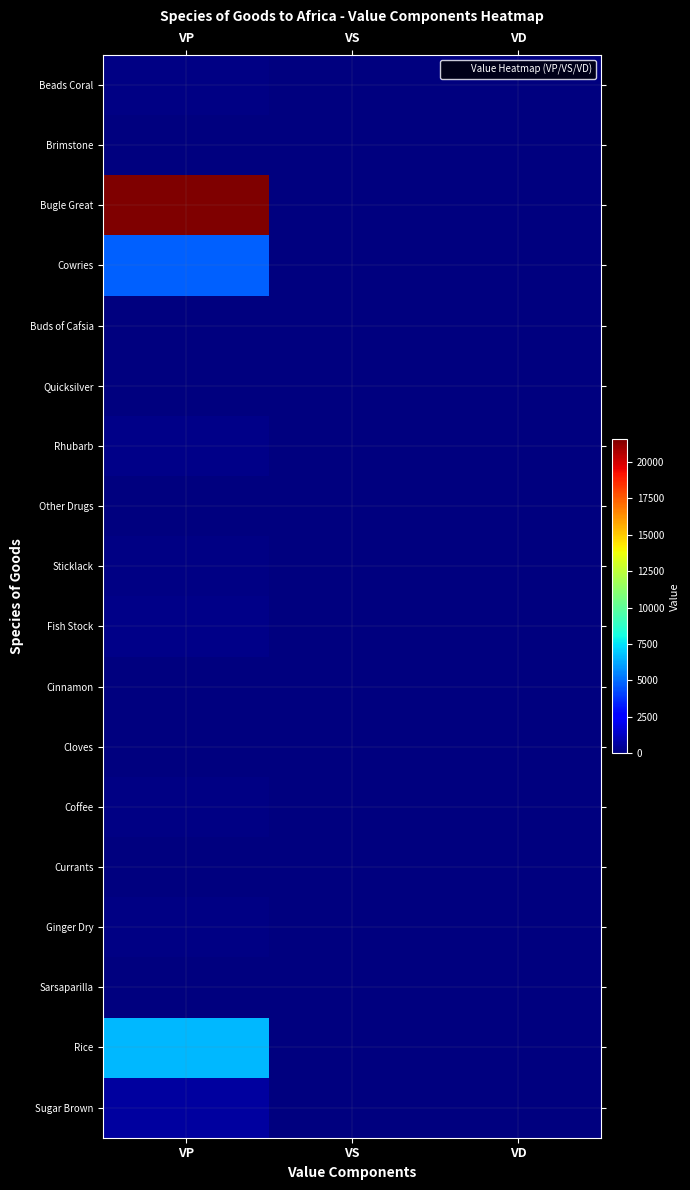

Reading right to left, transcribe all the data shown in this chart.

Beads Coral: VD=10	VS=6	VP=87
Brimstone: VD=7	VS=4	VP=18
Bugle Great: VD=9	VS=8	VP=21542
Cowries: VD=7	VS=3	VP=4735
Buds of Cafsia: VD=6	VS=17	VP=51
Quicksilver: VD=0	VS=0	VP=60
Rhubarb: VD=6	VS=7	VP=210
Other Drugs: VD=6	VS=7	VP=12
Sticklack: VD=8	VS=6	VP=122
Fish Stock: VD=0	VS=19	VP=216
Cinnamon: VD=3	VS=11	VP=3
Cloves: VD=4	VS=14	VP=62
Coffee: VD=10	VS=15	VP=160
Currants: VD=2	VS=5	VP=2
Ginger Dry: VD=0	VS=18	VP=143
Sarsaparilla: VD=8	VS=2	VP=1
Rice: VD=6	VS=12	VP=6614
Sugar Brown: VD=4	VS=4	VP=670